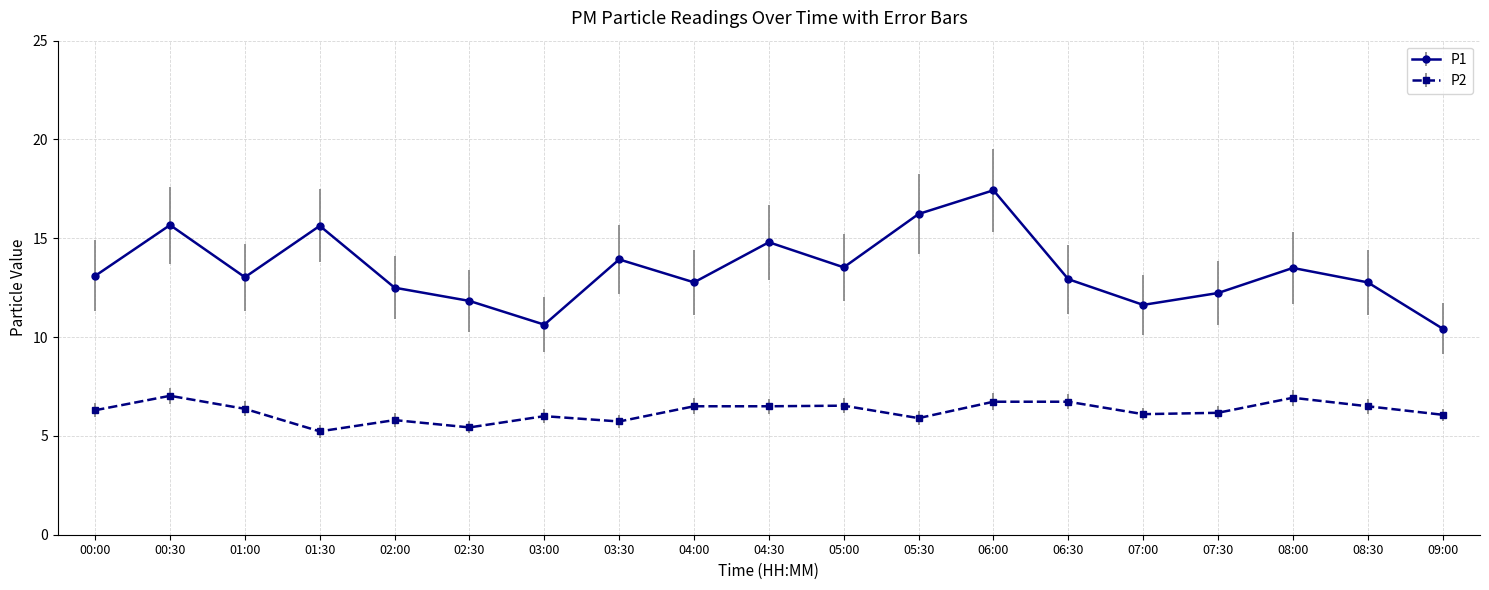

Where is the first local minimum for P1?

01:00